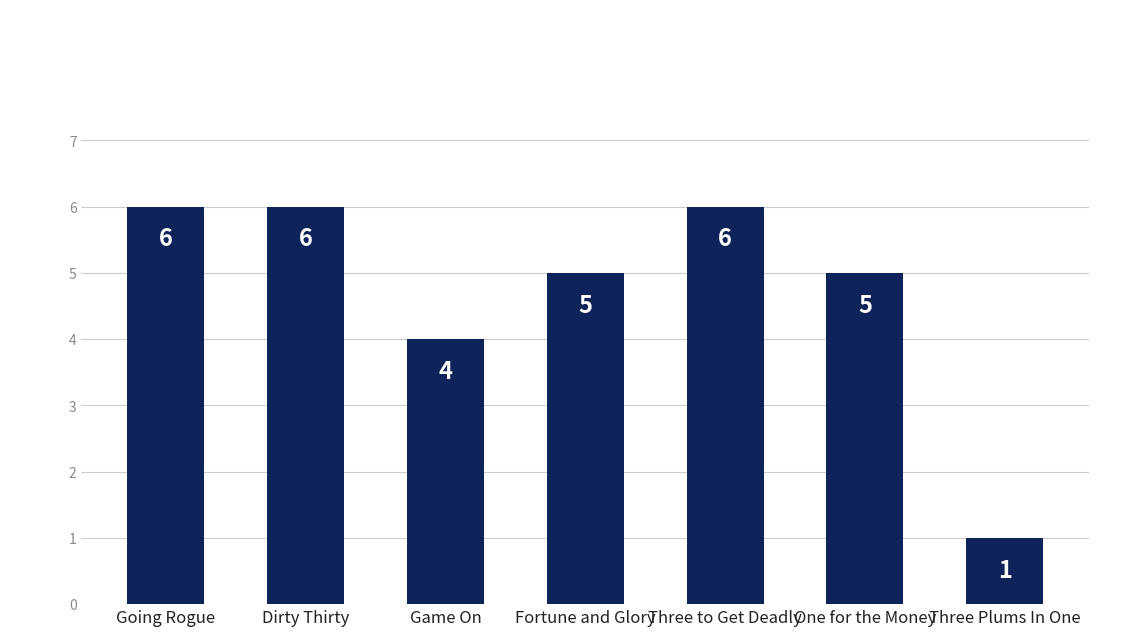

Which label corresponds to the smallest value in the chart?

Three Plums In One